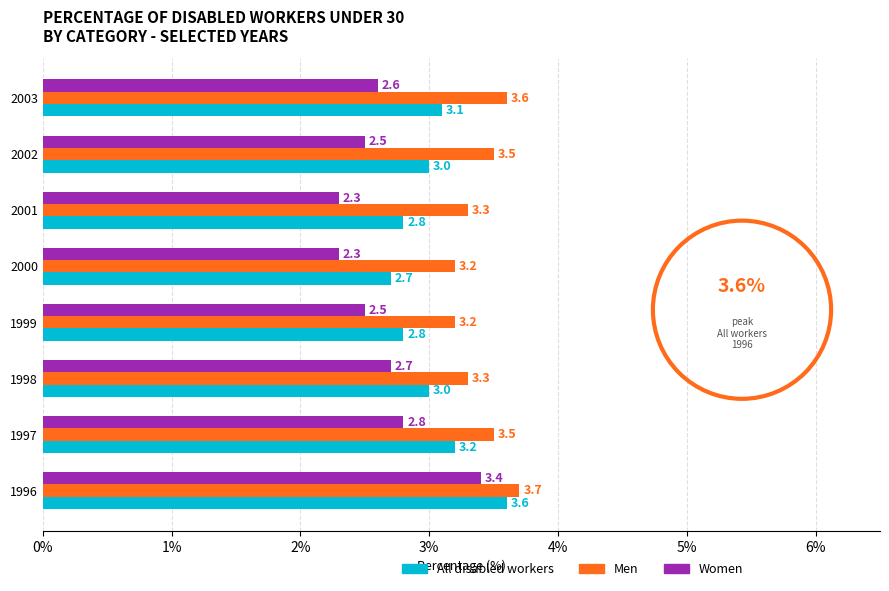

The All disabled workers series shows 1.1 at 1999. True or false?

False